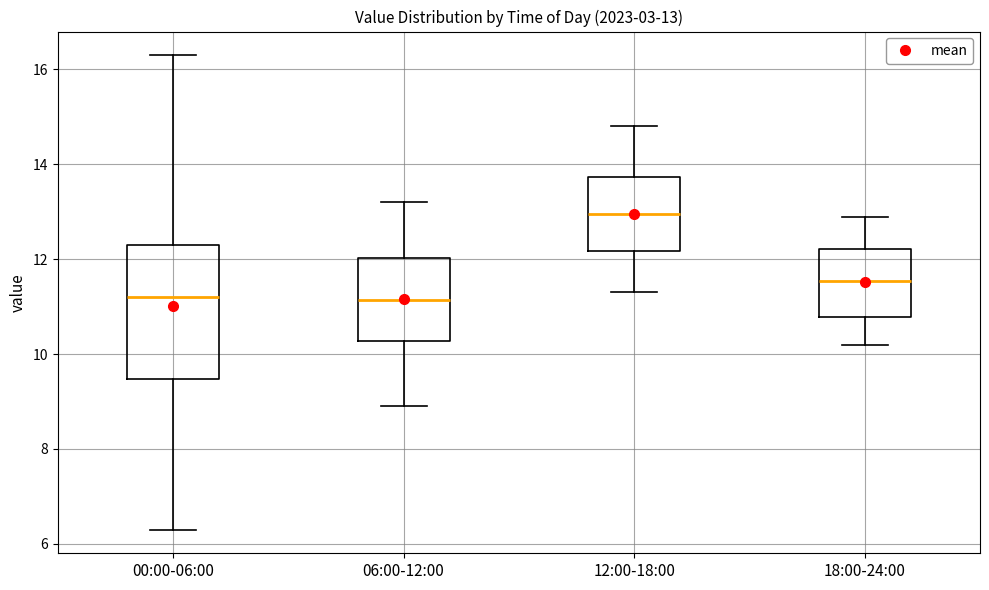

Which box is the tallest, from its lower edge to its upper edge?

00:00-06:00